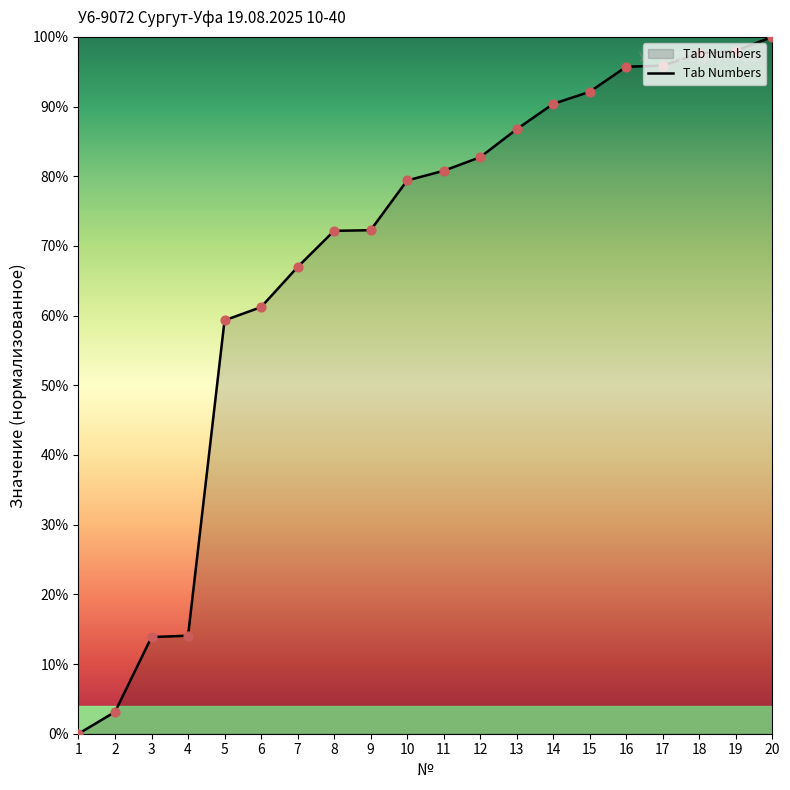

Between 14 and 19, which is larger?

19